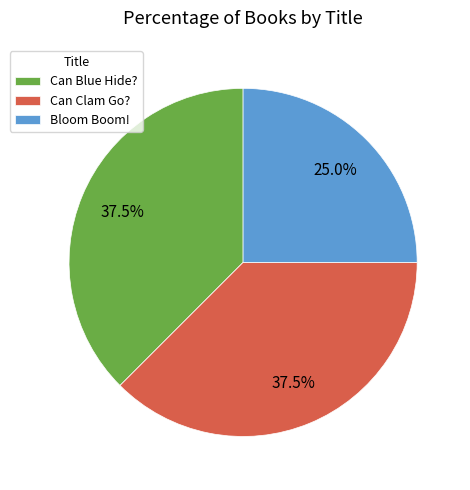

How much of the chart is everything except Can Clam Go??

62.5%